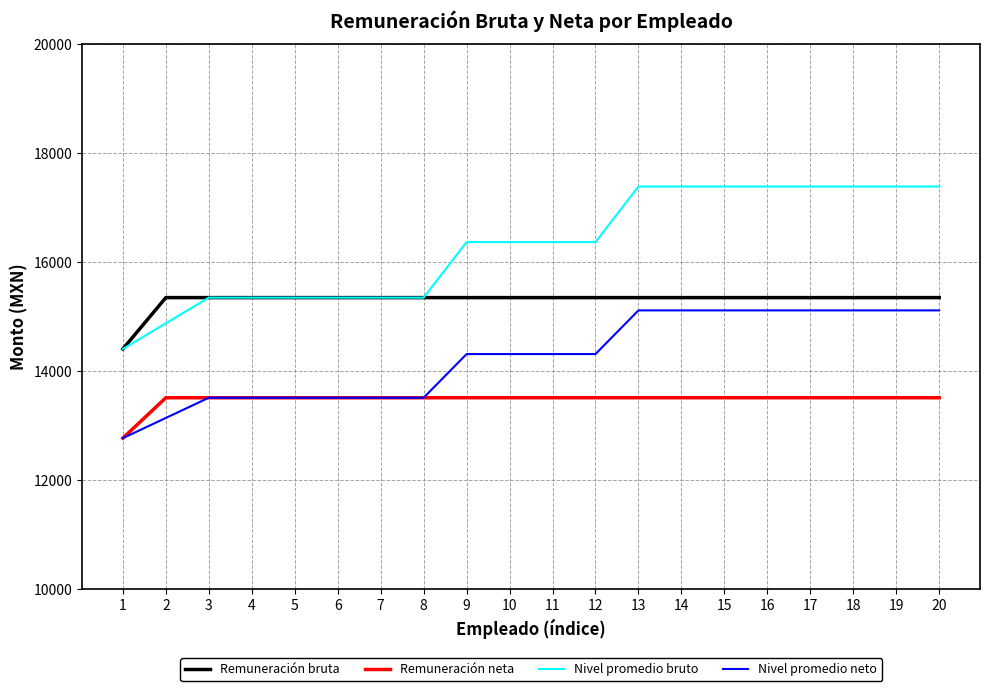

True or false: Nivel promedio neto and Remuneración bruta cross at least once.

False